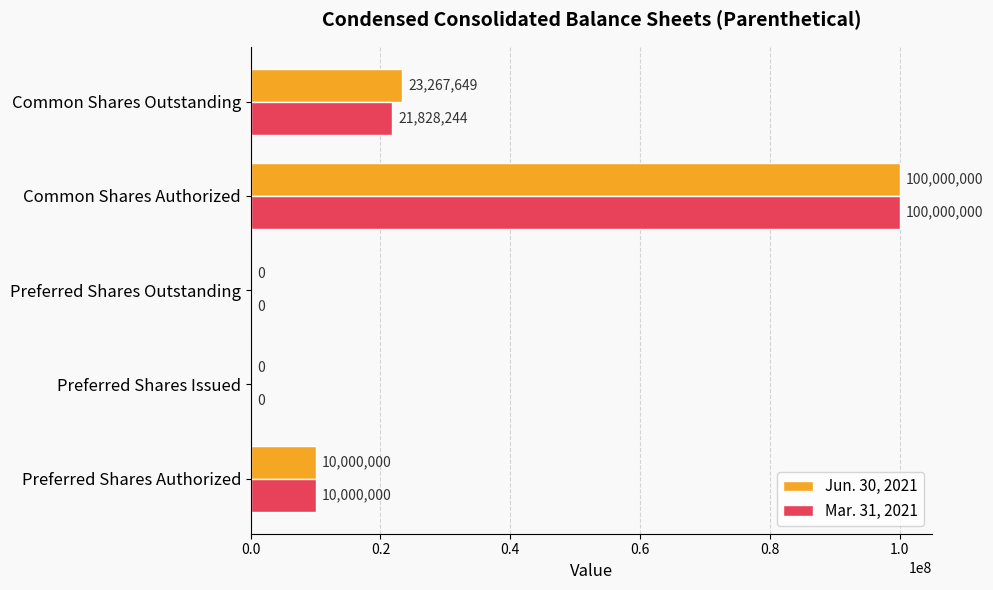

What is the sum of all Jun. 30, 2021 values?

133267649